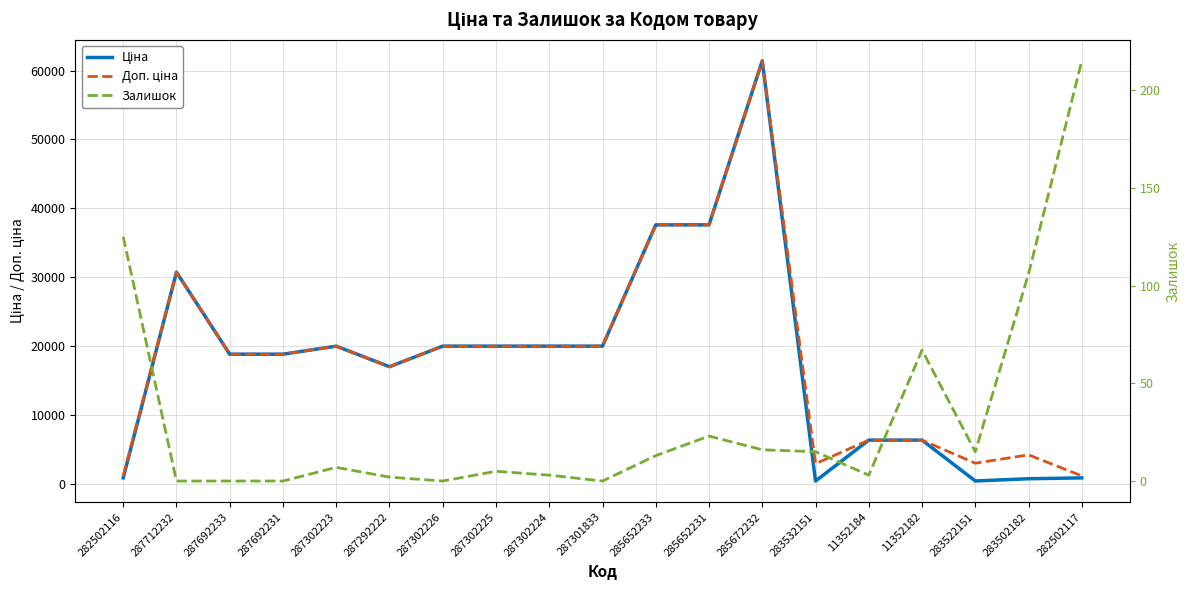

How many interior local peaks does the Доп. ціна series have?

4